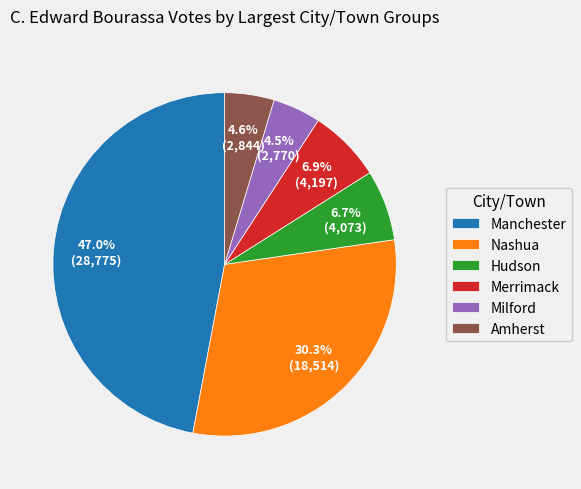

What is the ratio of the value at Amherst to the value at Manchester?

0.1